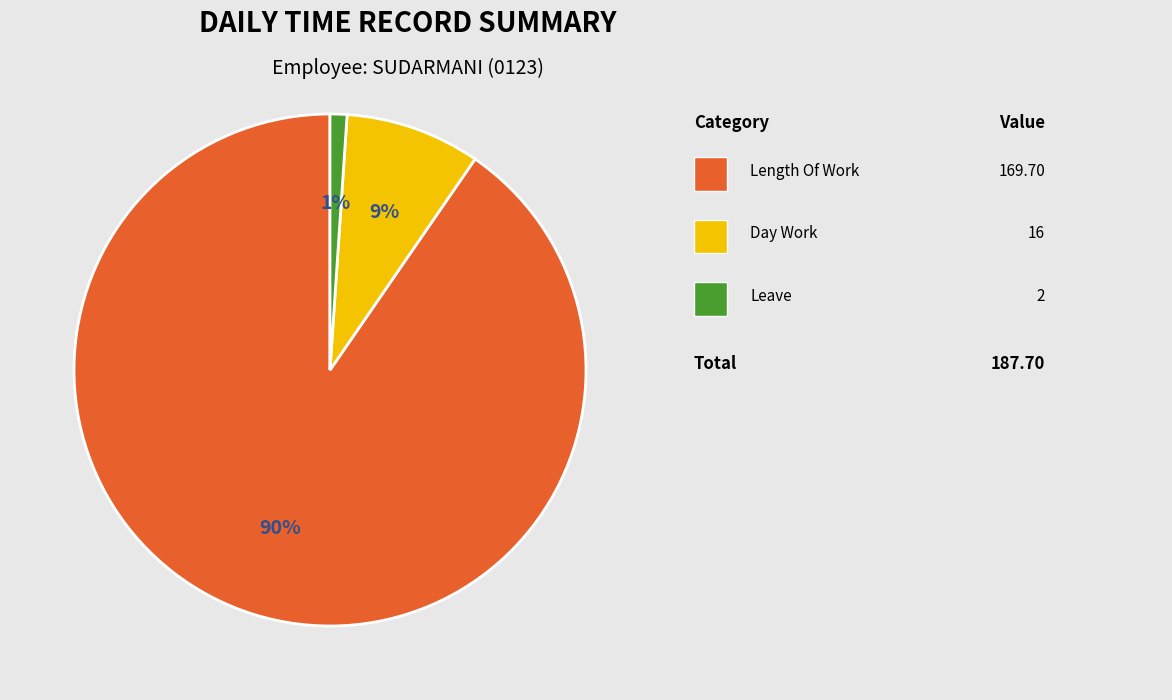

Does any single category account for the majority?

Yes